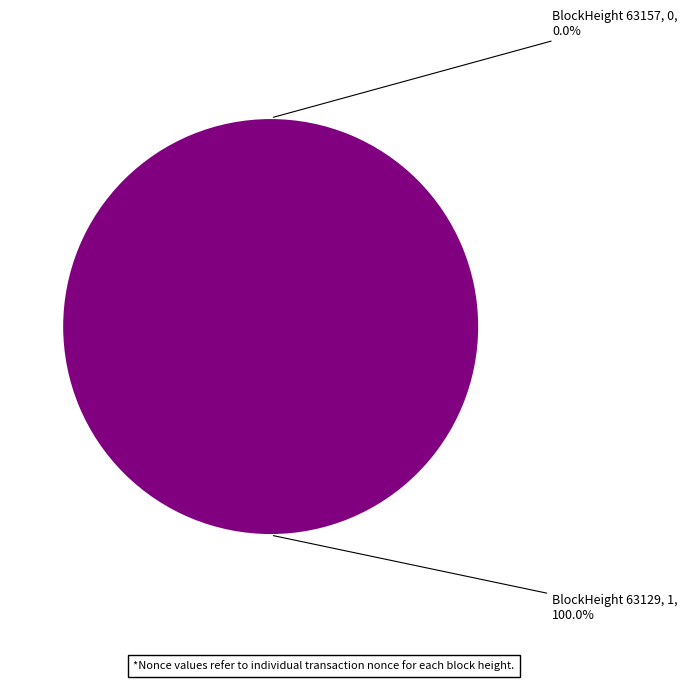

Is 63157 the majority of the pie?

No